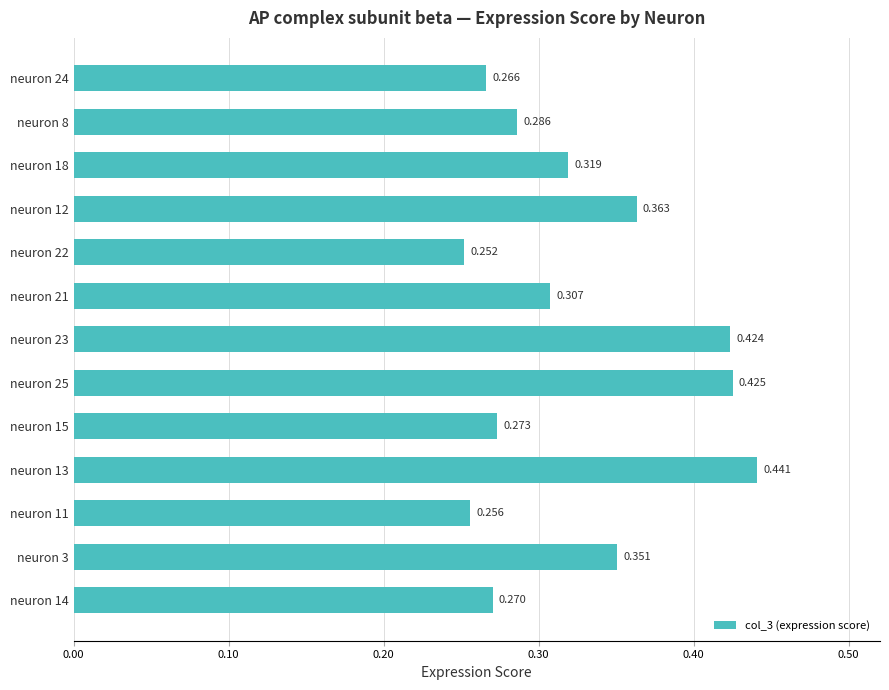

Are the bars horizontal?

Yes